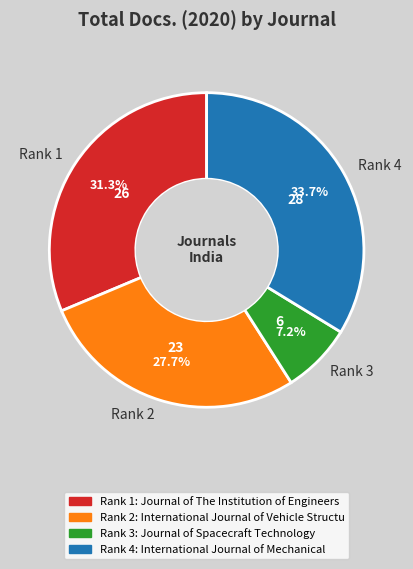

Which category has the biggest portion of the pie?

Rank 4